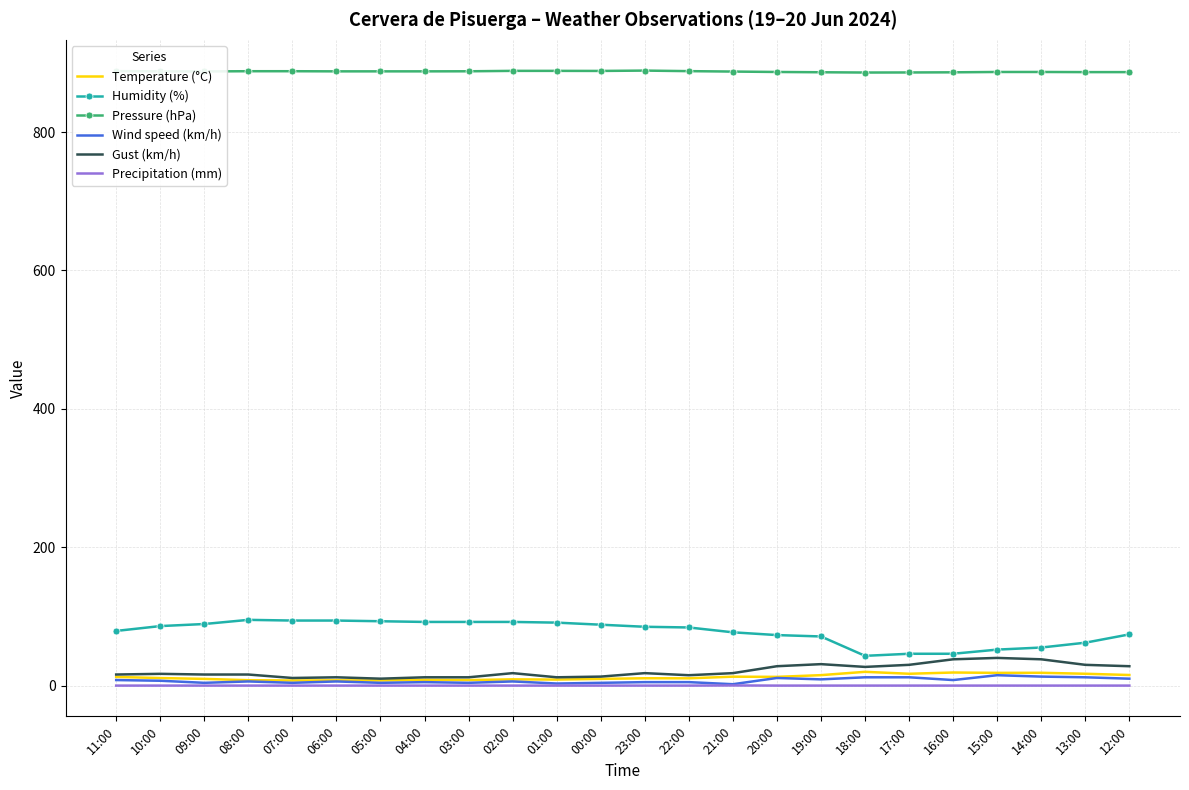

Is it true that Precipitation (mm) equals 0.0 at 08:00?

True